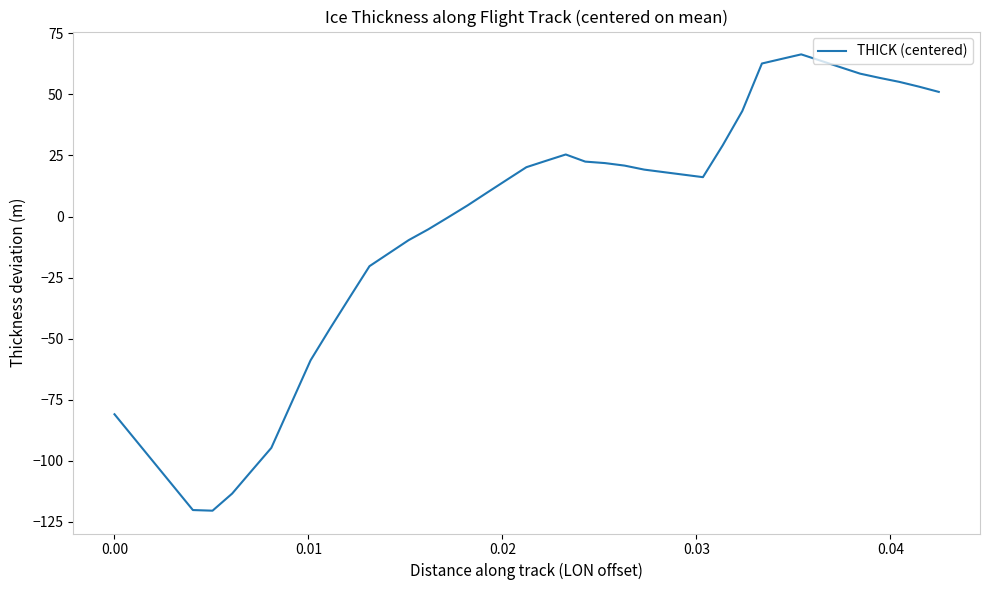

What is the greatest value displayed?

66.4